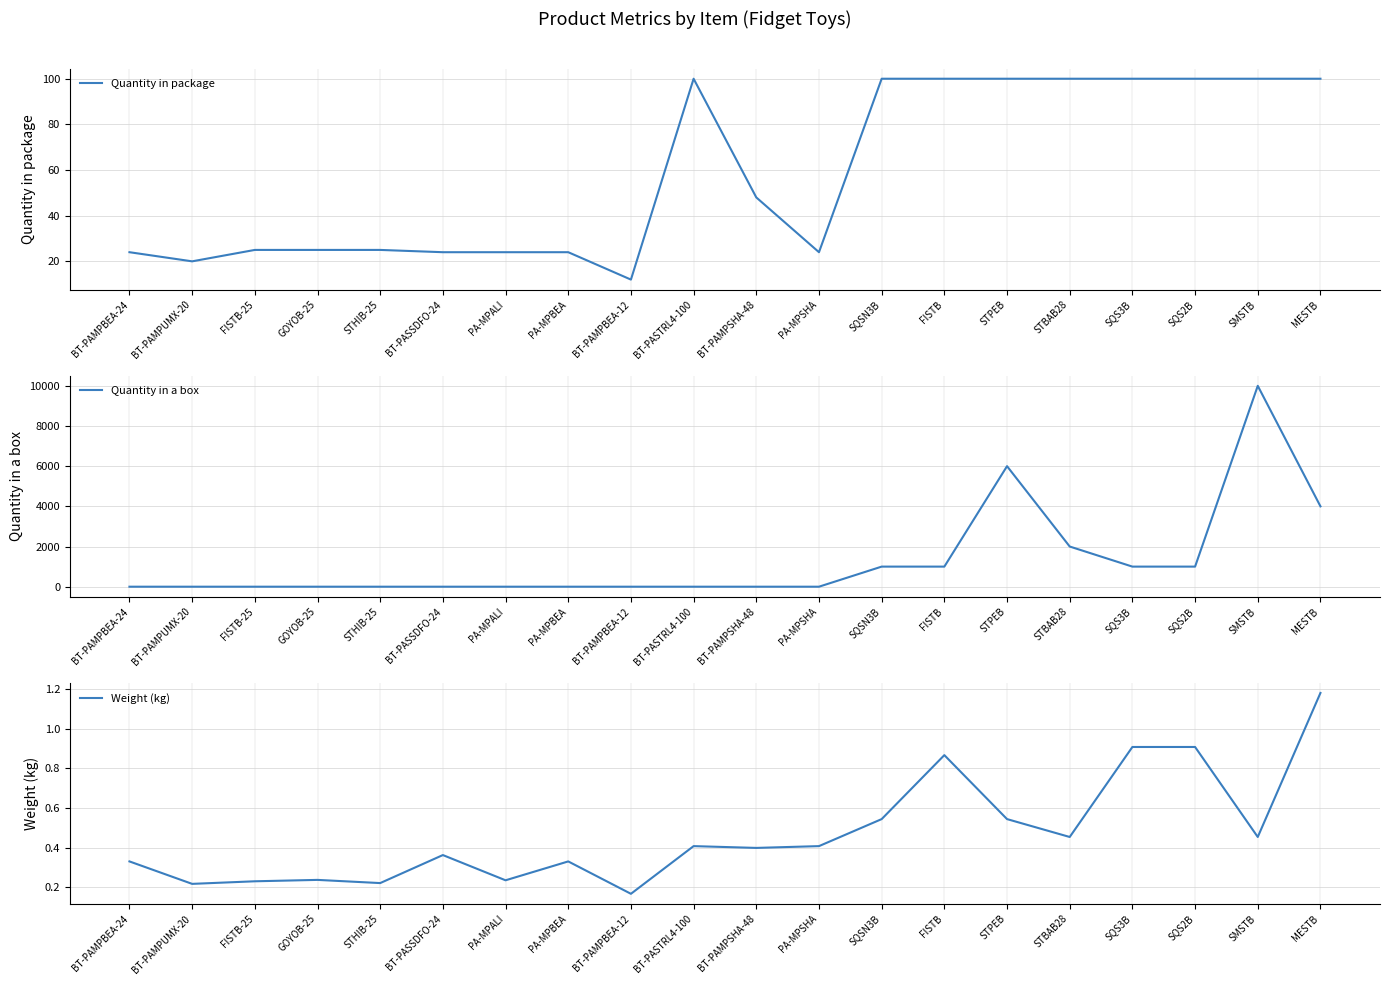

Which series has the largest range (max minus min)?

Quantity in a box